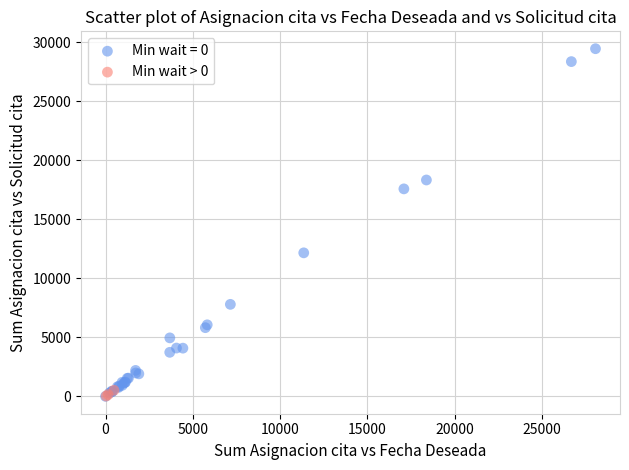

Which series contains the highest Y value?

Min wait = 0